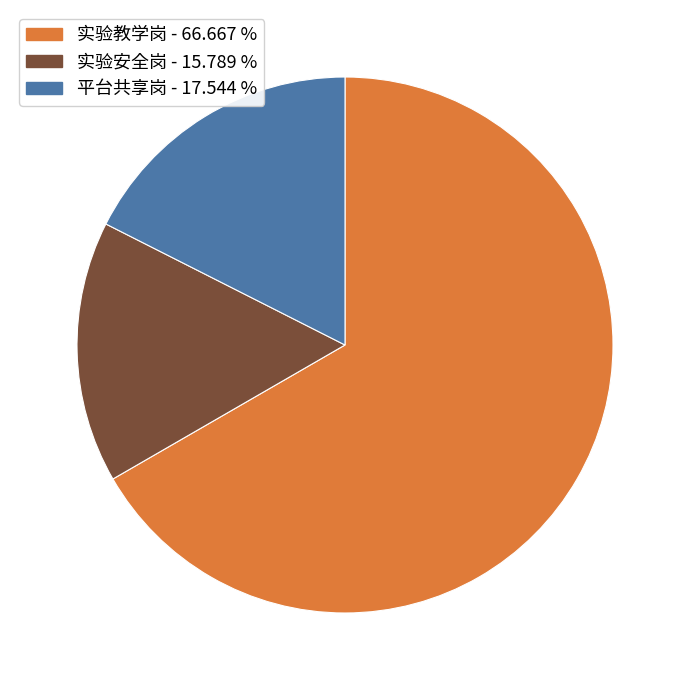

Combined, do 实验安全岗 and 平台共享岗 account for over 50%?

No